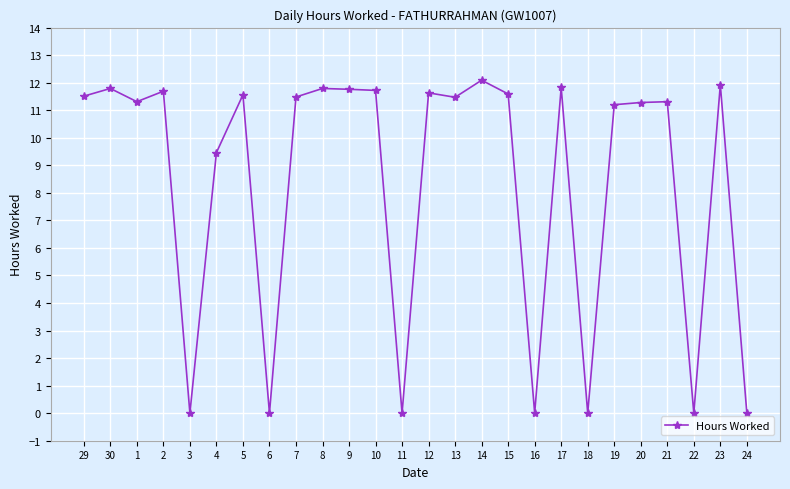

The value at 24 is -6.1. True or false?

False